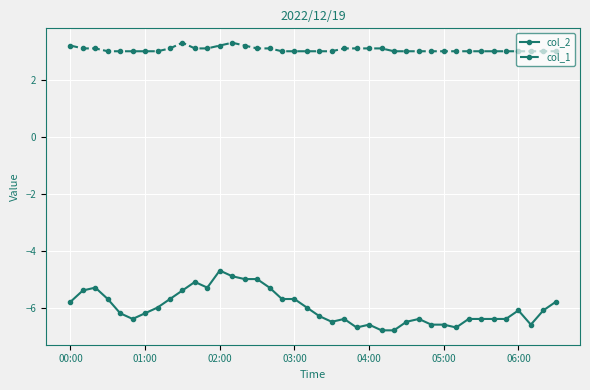

Does the chart have visible grid lines?

Yes